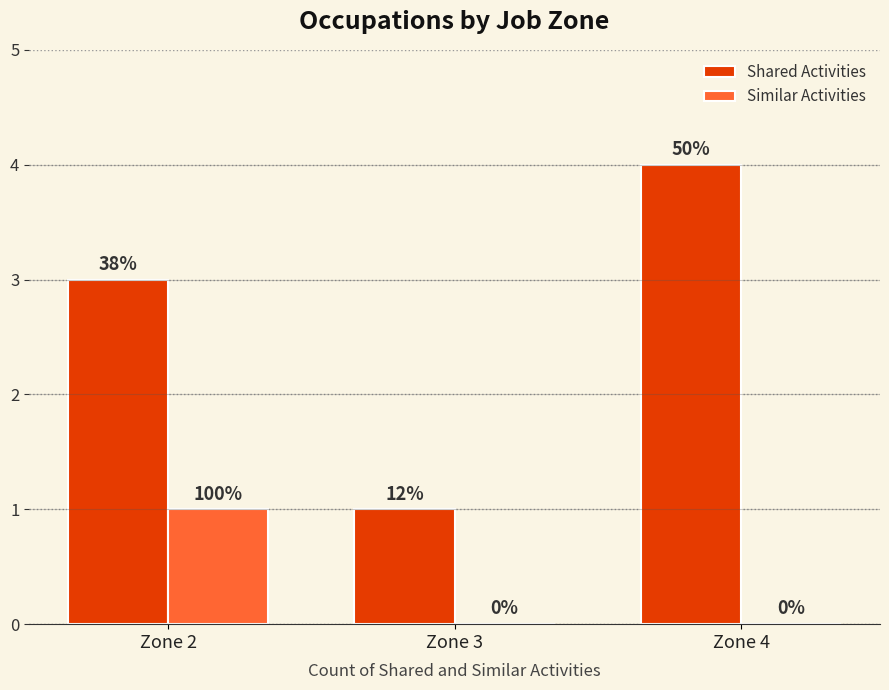

How many groups of bars are there?

3